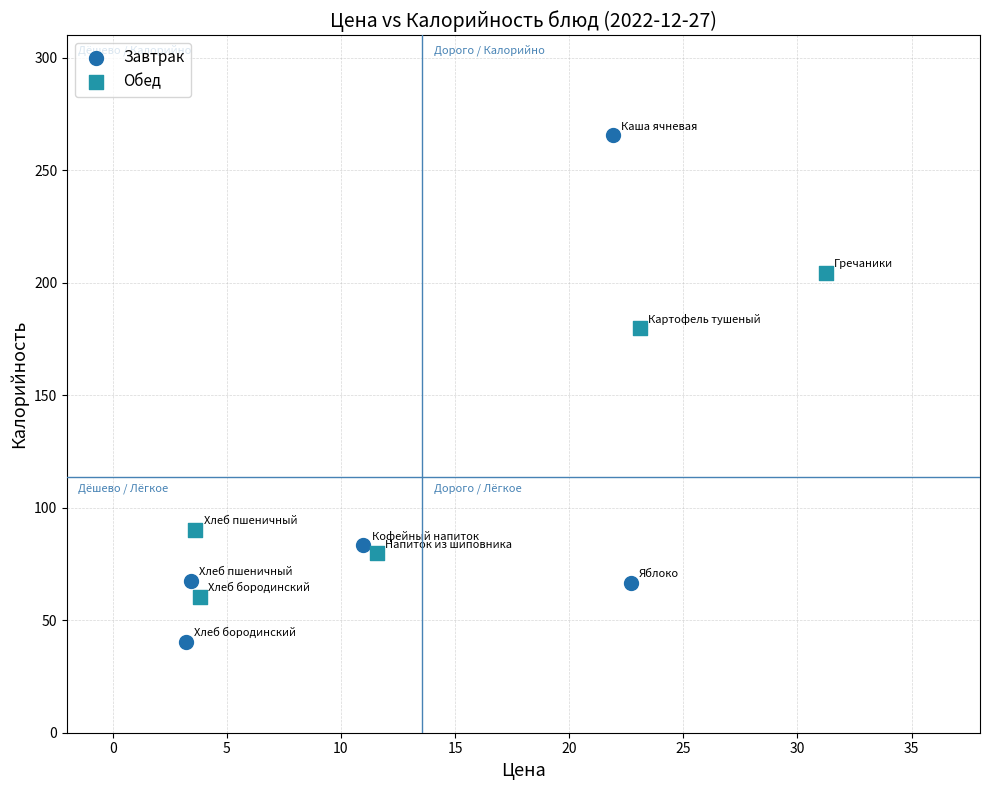

Which series reaches the maximum Y coordinate?

Завтрак